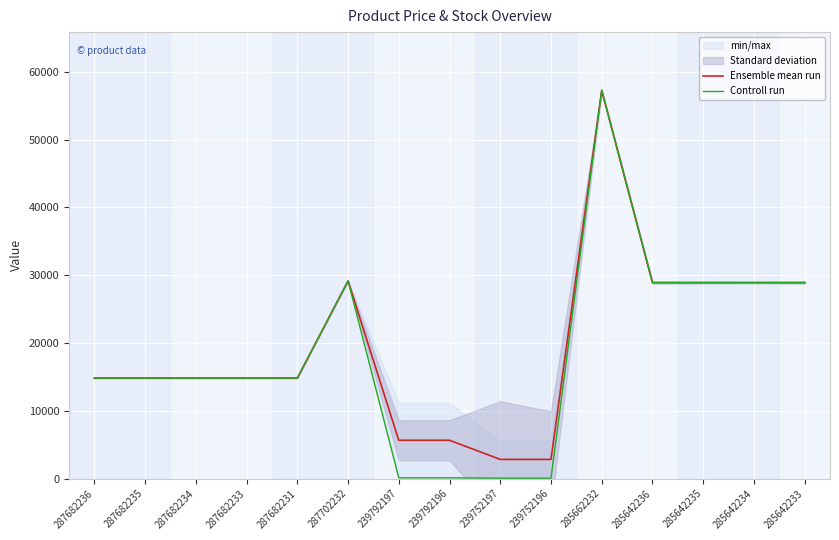

Which has a higher value, 239792196 or 285662232?

285662232